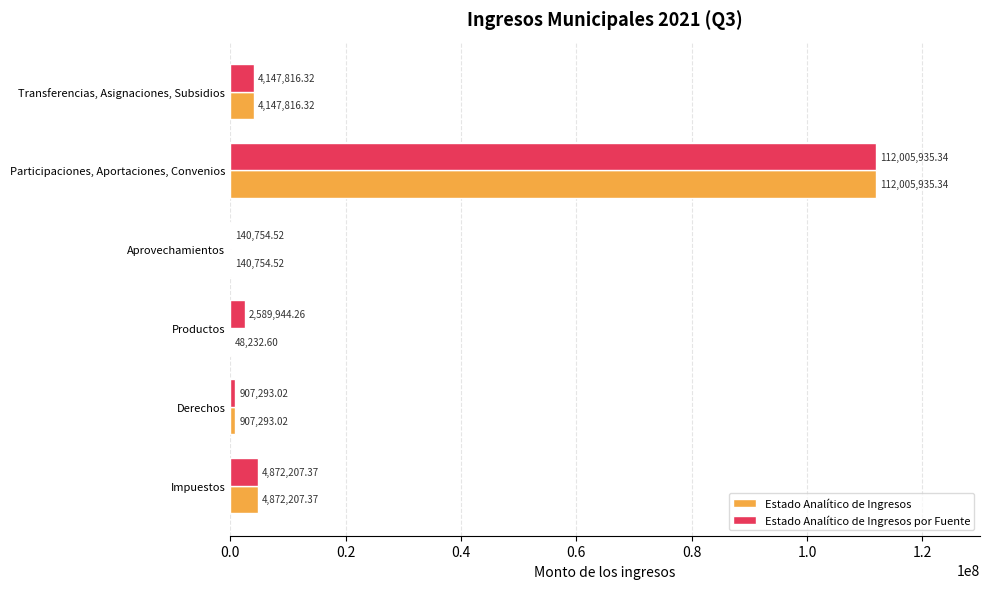

What is the sum of the Estado Analítico de Ingresos por Fuente values at Participaciones, Aportaciones, Convenios and Derechos?

112913228.4